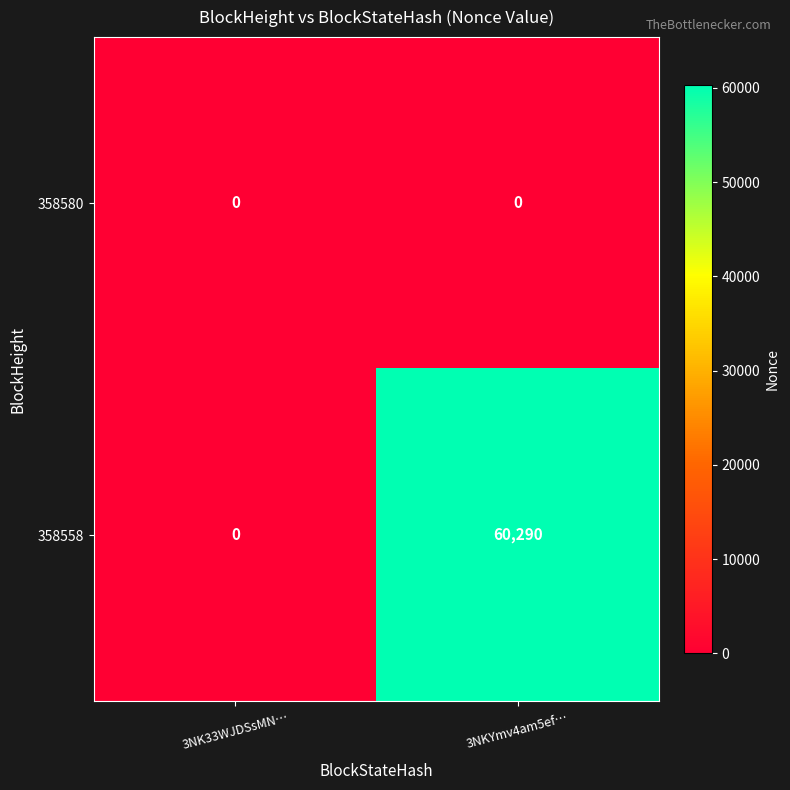

List the series in order of their peak value, lowest first.

358580, 358558